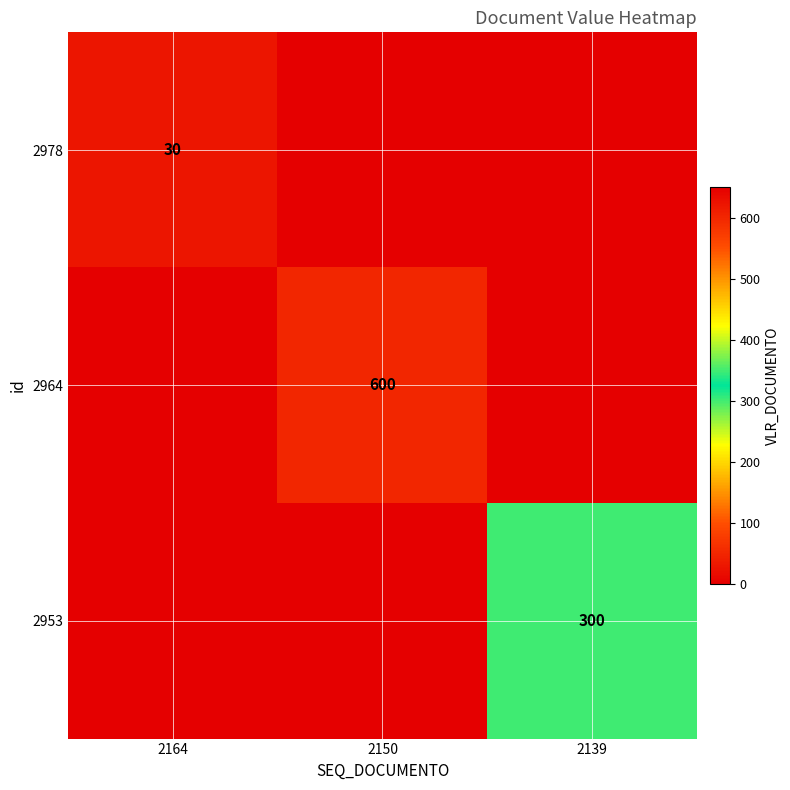

Is it true that 2953 equals 104 at 2139?

False